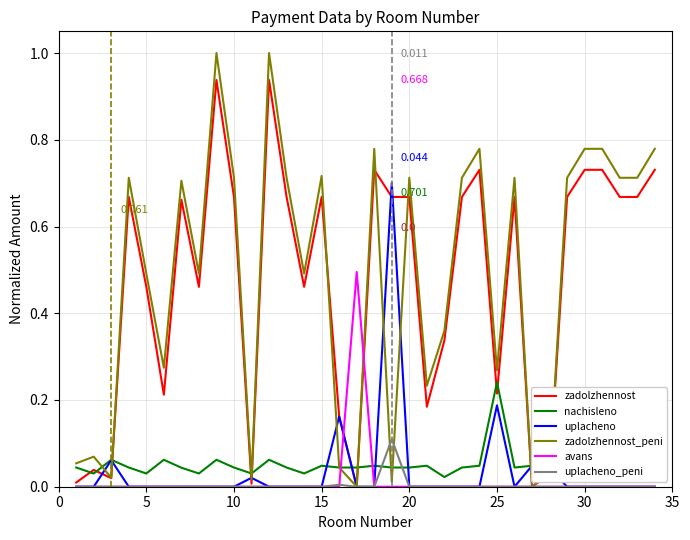

List the series in order of their peak value, highest first.

zadolzhennost_peni, zadolzhennost, uplacheno, avans, nachisleno, uplacheno_peni